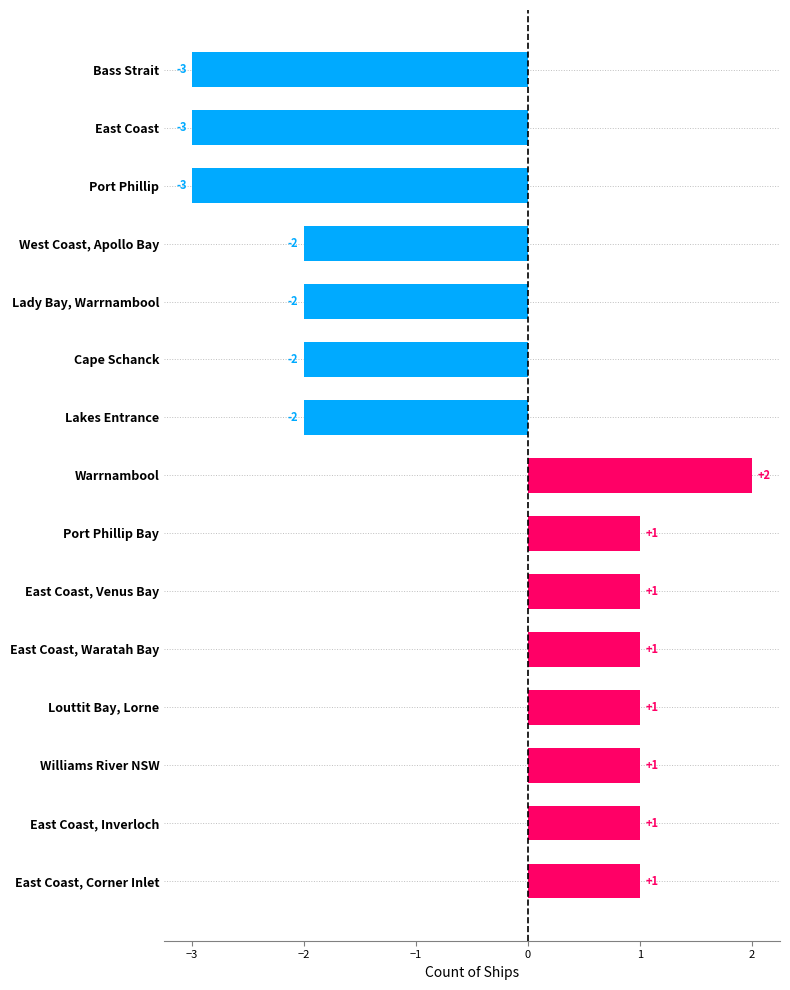

What is the difference between the values at Port Phillip and East Coast, Waratah Bay?

4